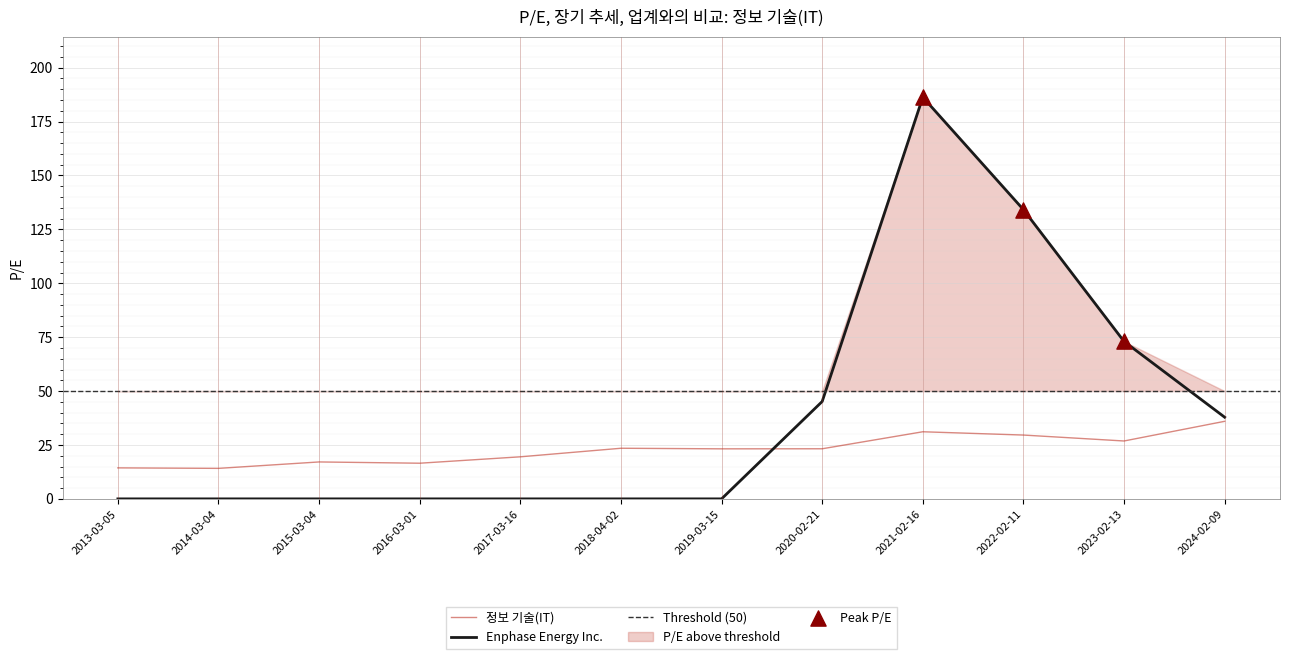

What are all the series names shown in the legend?

Enphase Energy Inc., 정보 기술(IT)